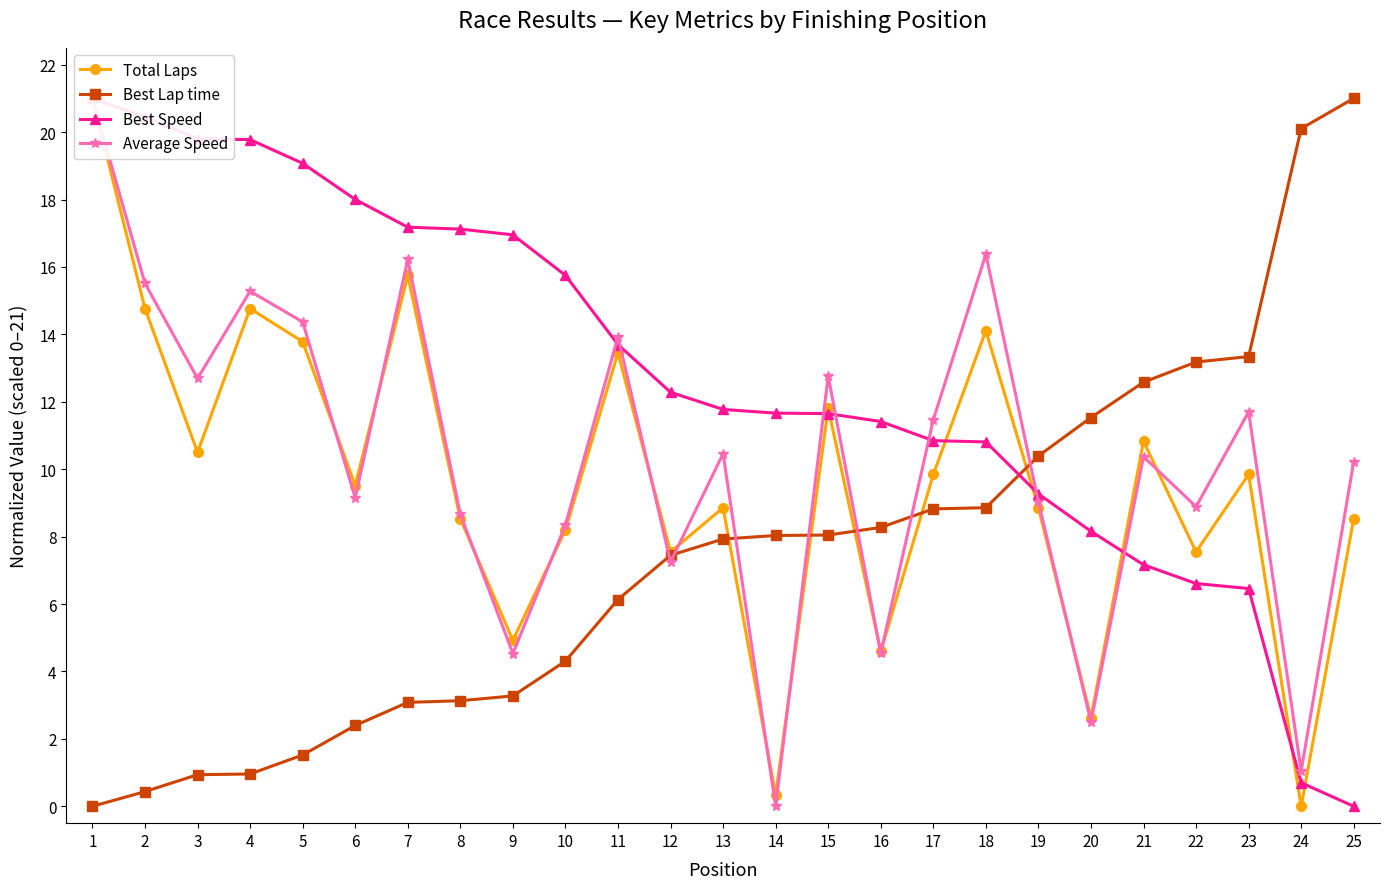

At how many categories does at least one series exceed 6?

25